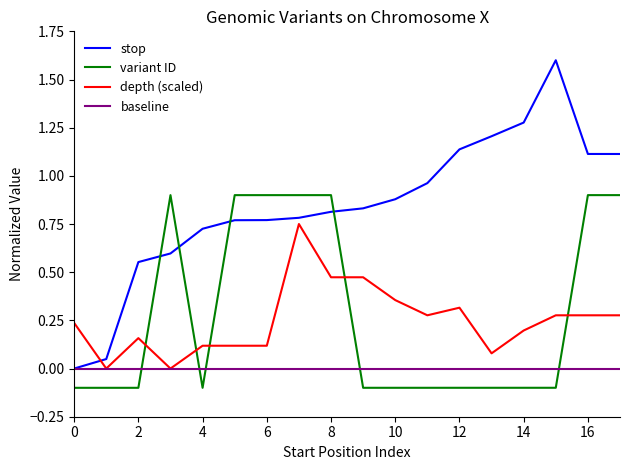

Rank the series by their maximum value, from highest to lowest.

stop, variant ID, depth (scaled), baseline